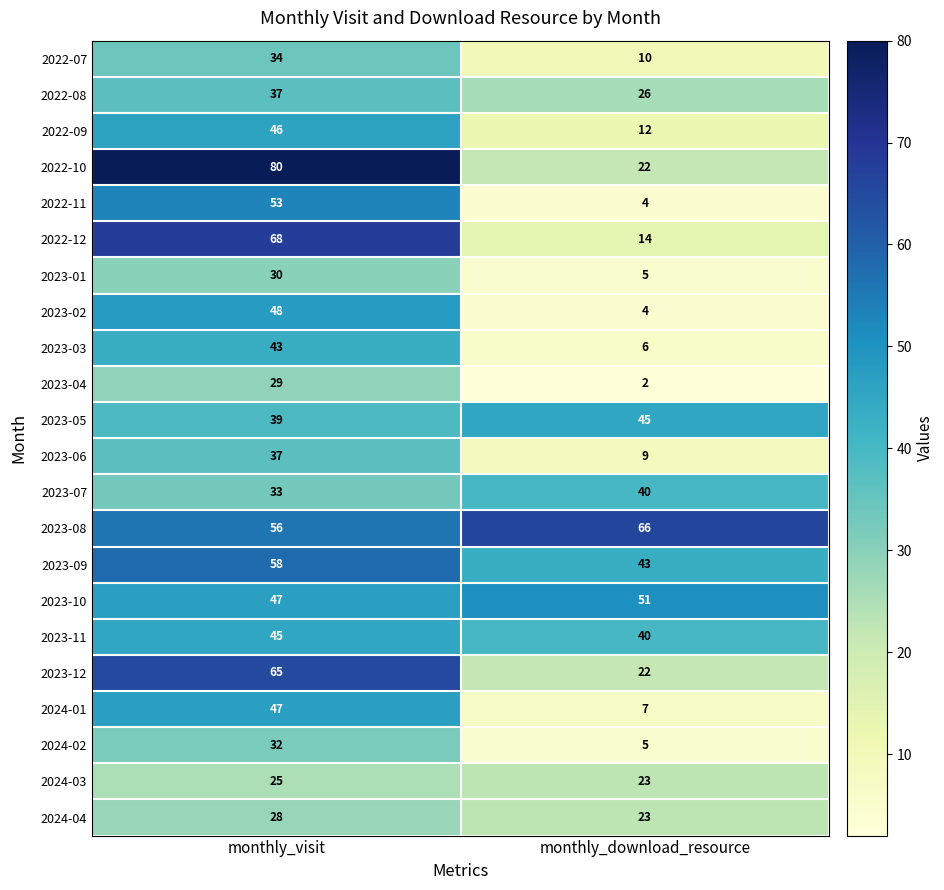

What is the sum of all 2022-07 values?

44